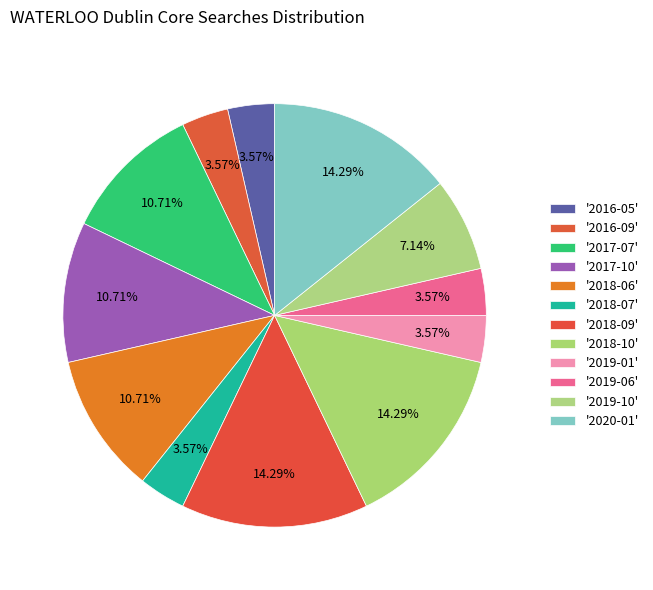

How many segments does this pie chart have?

12